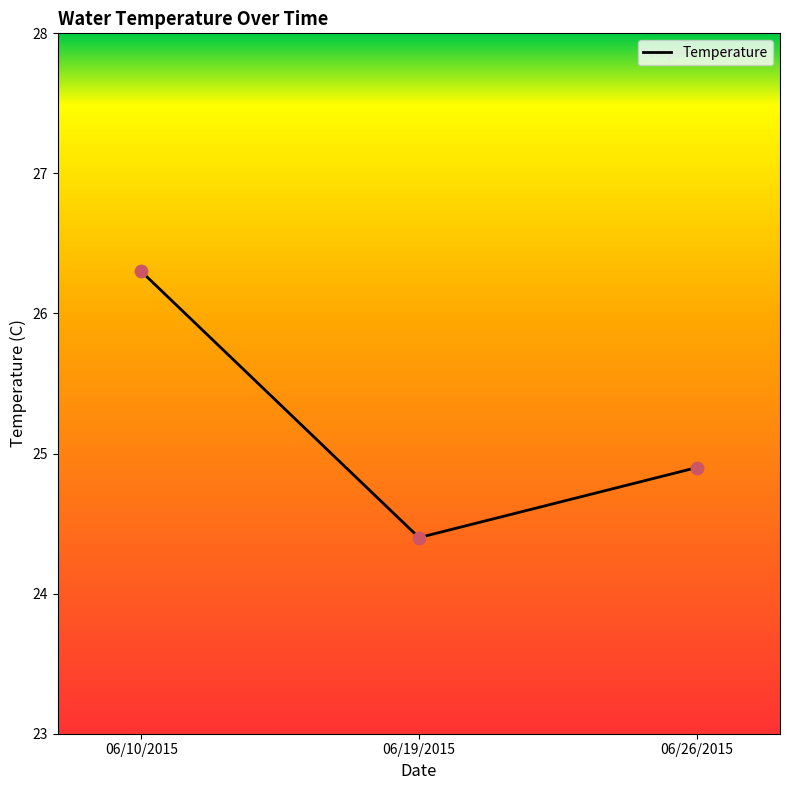

What is the change in value from 06/10/2015 to 06/19/2015?

-1.9